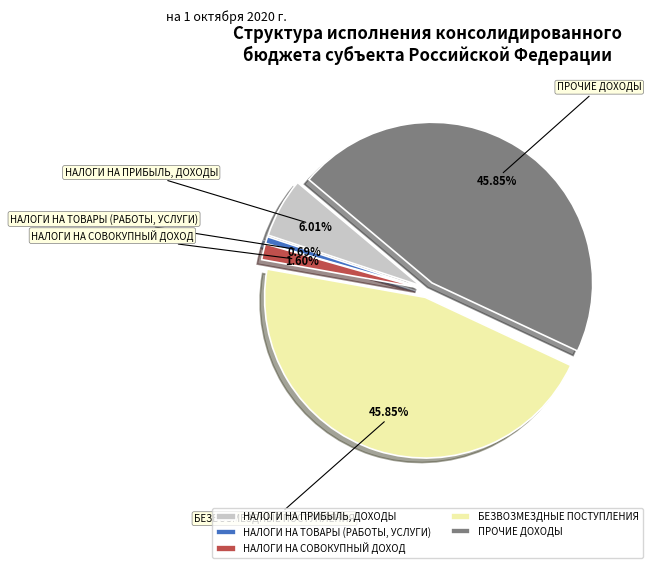

Does НАЛОГИ НА ТОВАРЫ (РАБОТЫ, УСЛУГИ) account for over 50% of the chart?

No